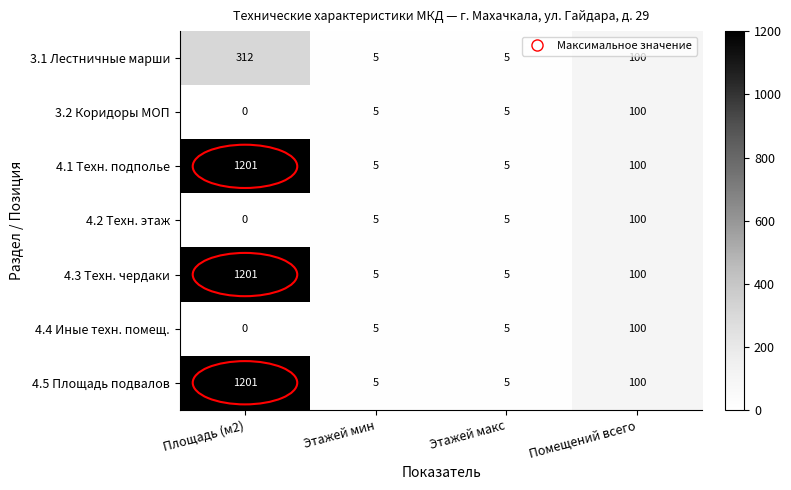

What is the highest value of the 4.3 Техн. чердаки series?

1201